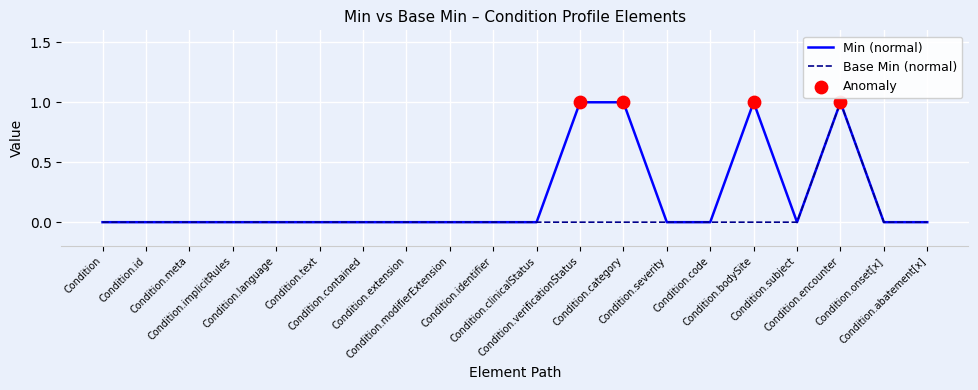

Which series has the largest total across all categories?

Min (normal)